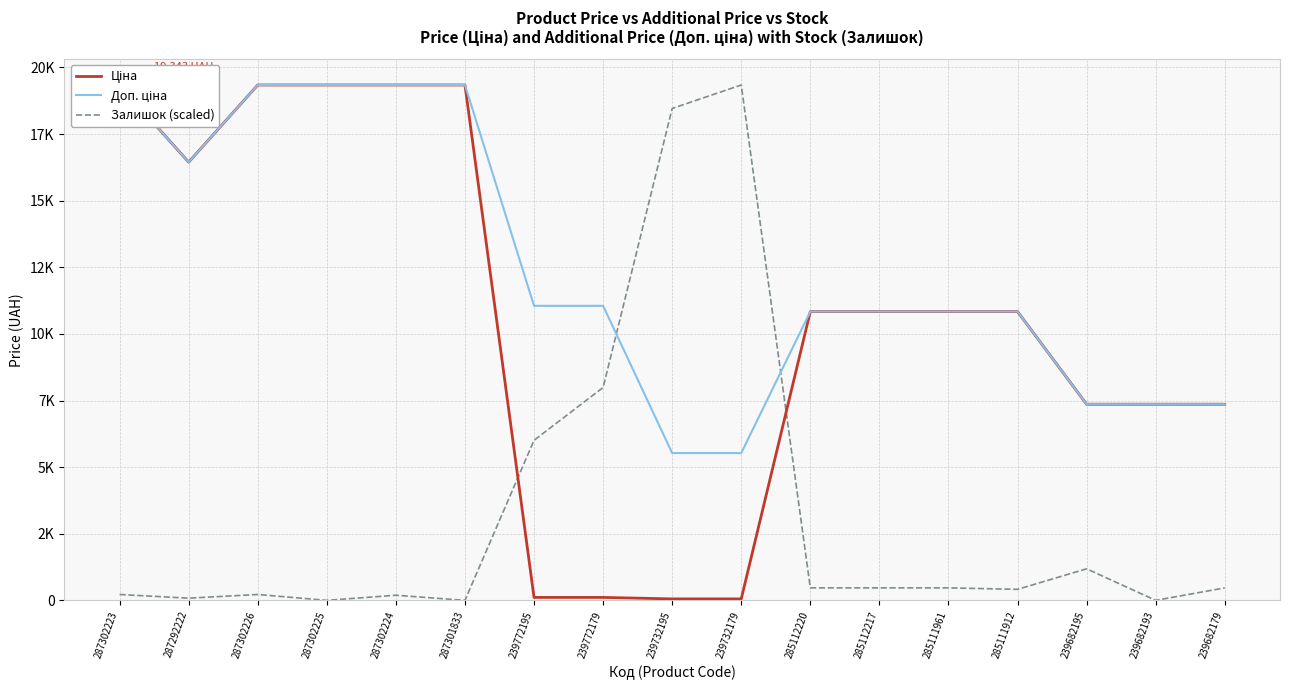

What is the approximate value of Ціна at 239682195?

7360.2